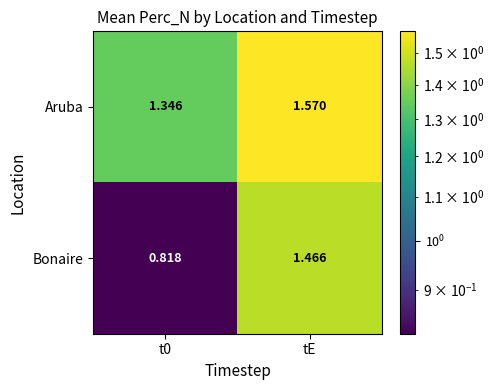

At which label does Bonaire first exceed 1?

tE